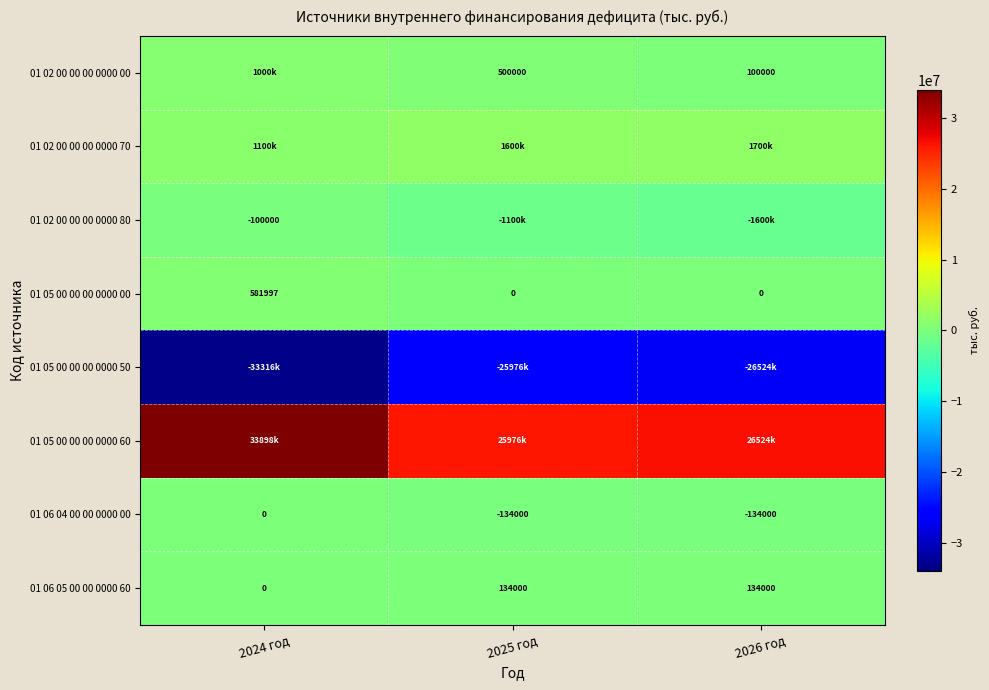

How many values in the 01 06 04 00 00 0000 00 series exceed -134000?

1